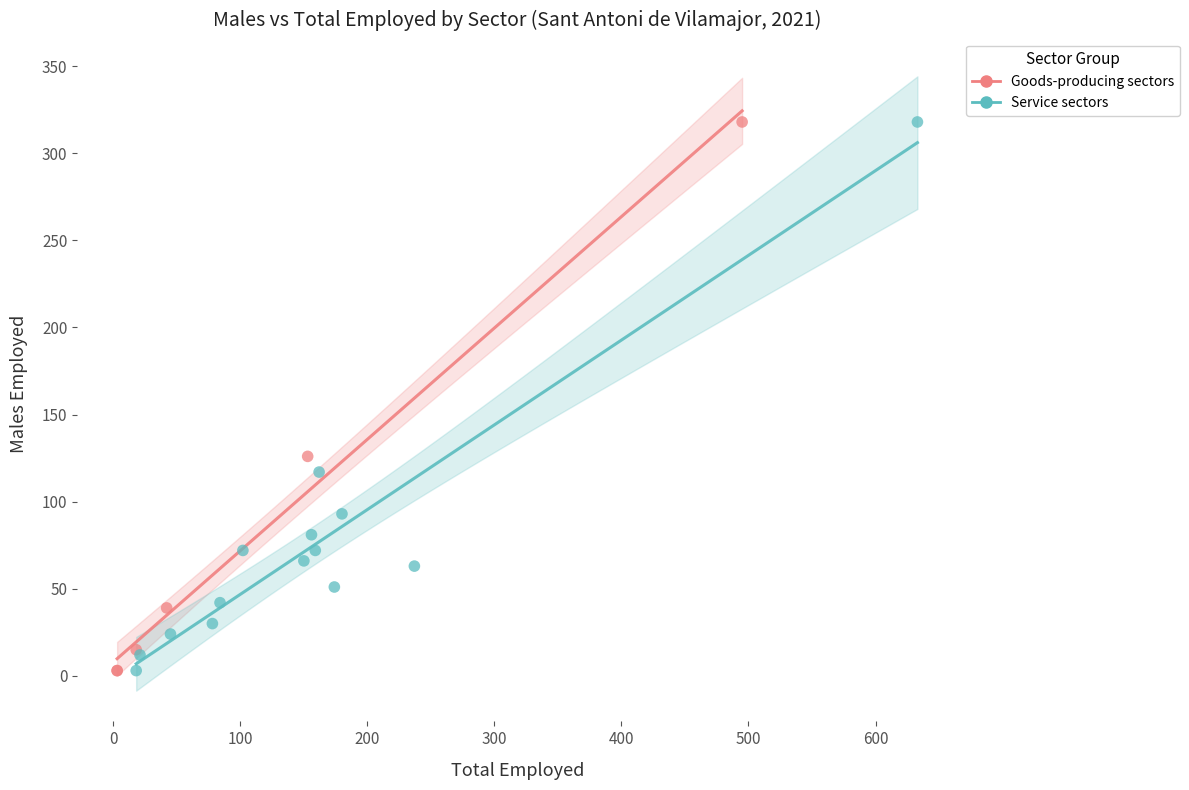

What are all the series names shown in the legend?

Goods-producing sectors, Service sectors